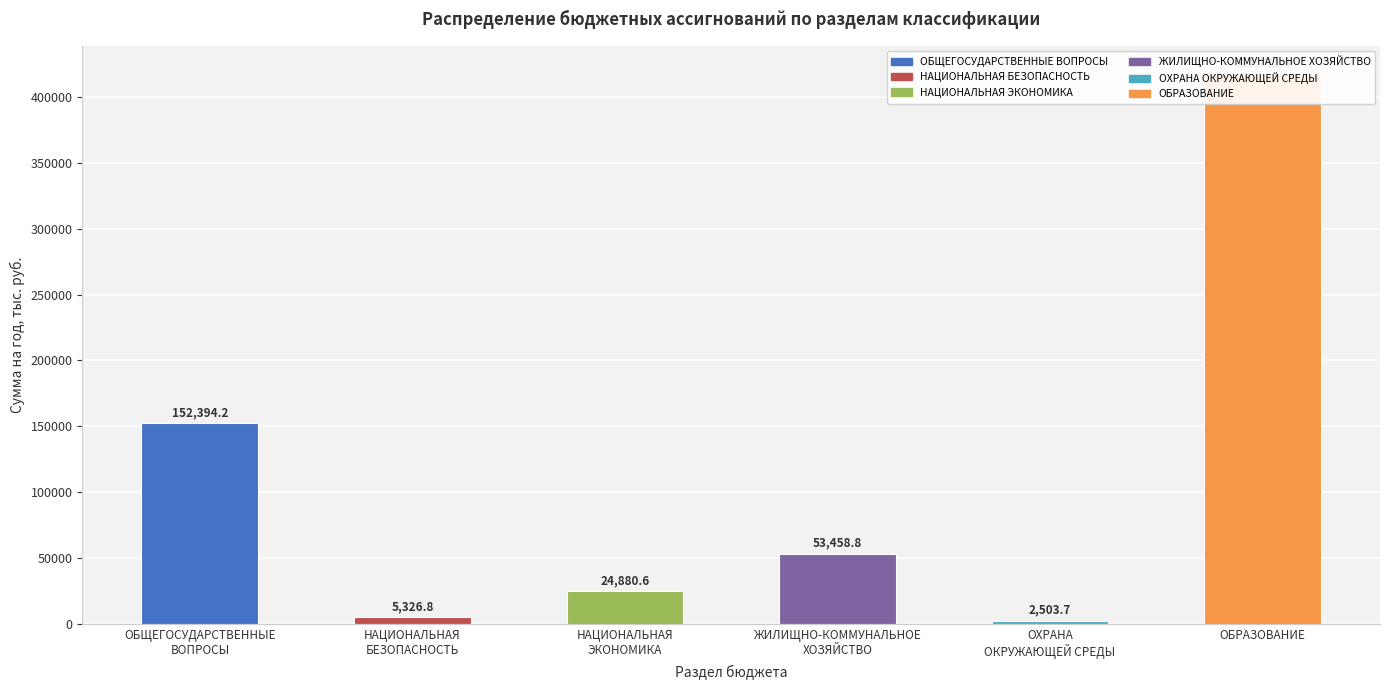

The chart shows a value of 89059.1 at ОБЩЕГОСУДАРСТВЕННЫЕ
ВОПРОСЫ. True or false?

False